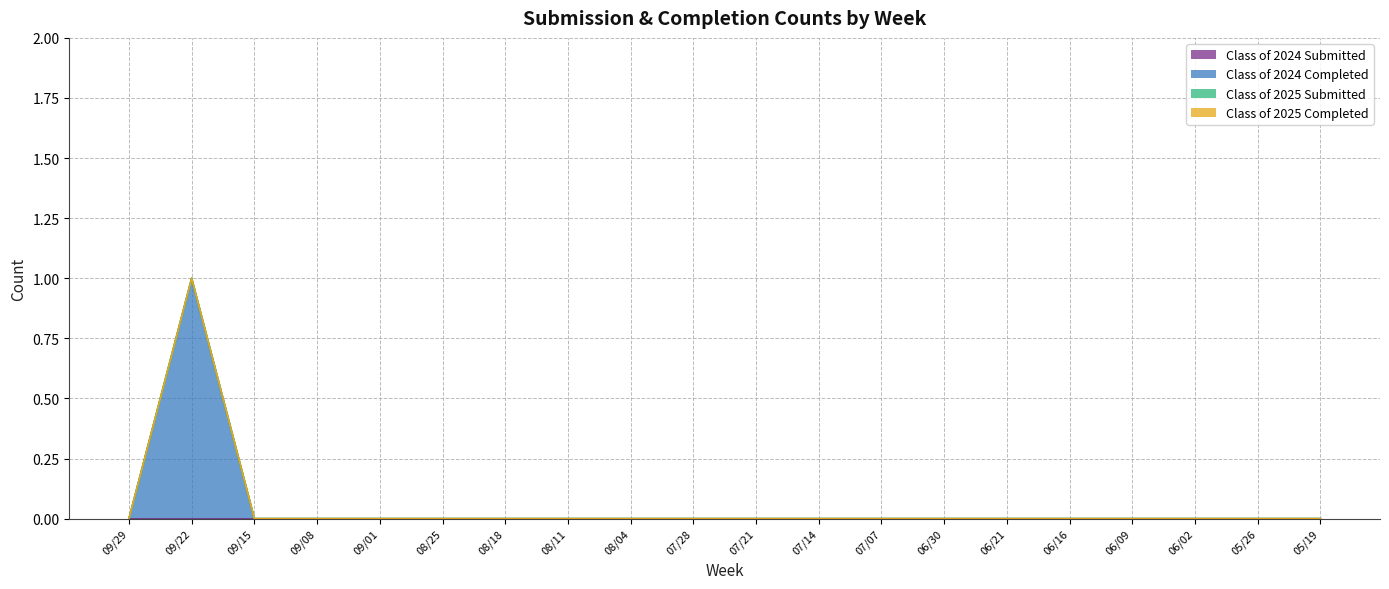

Reading left to right, transcribe all the data shown in this chart.

Class of 2024 Submitted: 09/29=0	09/22=0	09/15=0	09/08=0	09/01=0	08/25=0	08/18=0	08/11=0	08/04=0	07/28=0	07/21=0	07/14=0	07/07=0	06/30=0	06/21=0	06/16=0	06/09=0	06/02=0	05/26=0	05/19=0
Class of 2024 Completed: 09/29=0	09/22=1	09/15=0	09/08=0	09/01=0	08/25=0	08/18=0	08/11=0	08/04=0	07/28=0	07/21=0	07/14=0	07/07=0	06/30=0	06/21=0	06/16=0	06/09=0	06/02=0	05/26=0	05/19=0
Class of 2025 Submitted: 09/29=0	09/22=0	09/15=0	09/08=0	09/01=0	08/25=0	08/18=0	08/11=0	08/04=0	07/28=0	07/21=0	07/14=0	07/07=0	06/30=0	06/21=0	06/16=0	06/09=0	06/02=0	05/26=0	05/19=0
Class of 2025 Completed: 09/29=0	09/22=0	09/15=0	09/08=0	09/01=0	08/25=0	08/18=0	08/11=0	08/04=0	07/28=0	07/21=0	07/14=0	07/07=0	06/30=0	06/21=0	06/16=0	06/09=0	06/02=0	05/26=0	05/19=0